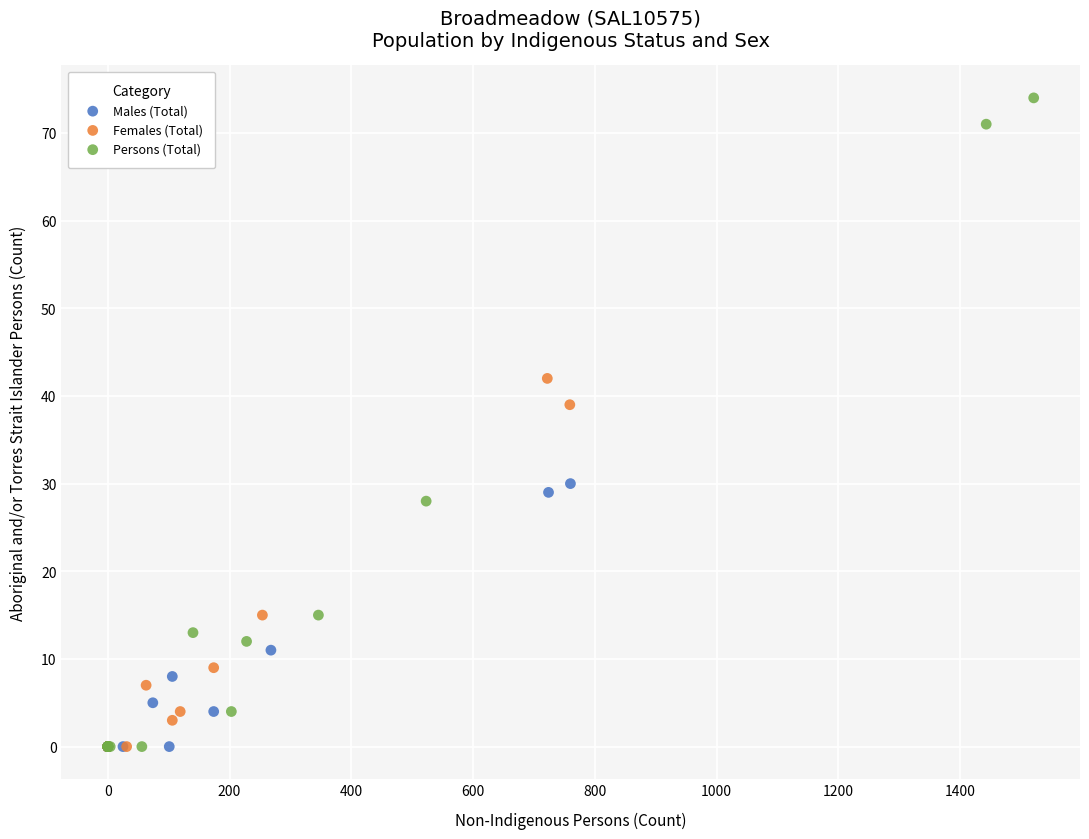

Which series has the widest spread of Y values?

Persons (Total)